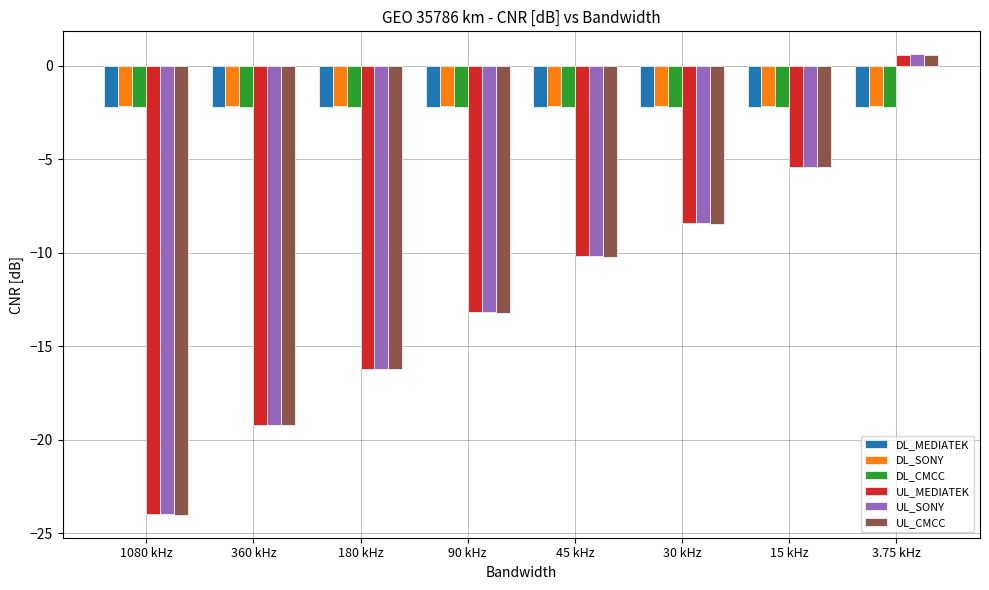

The UL_SONY series shows -10.2 at 45 kHz. True or false?

True